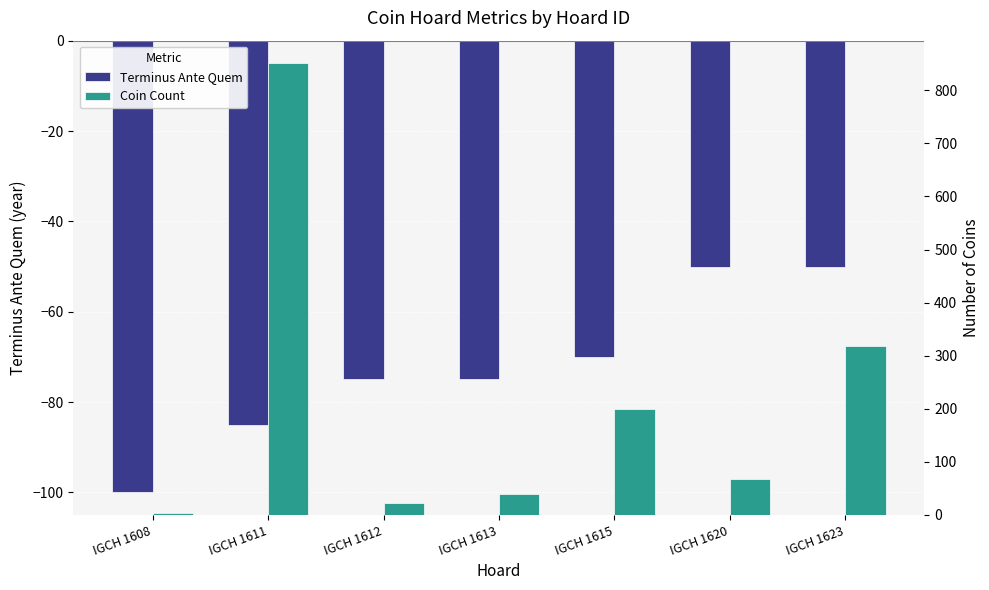

What is the value of the Coin Count bar at the 2nd from the left?

851